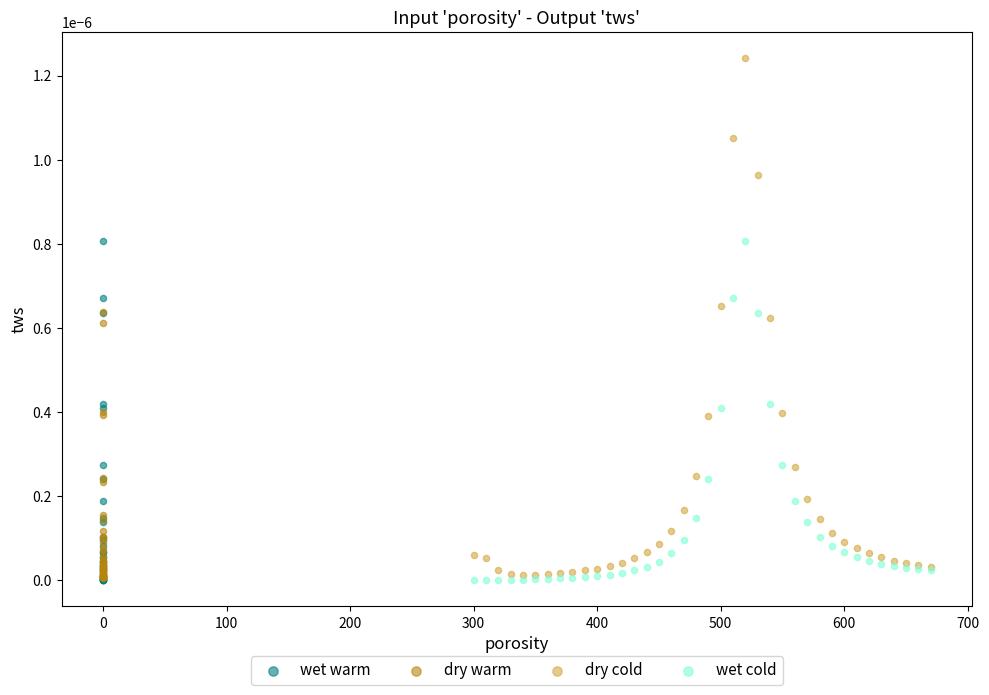

What are all the series names shown in the legend?

wet warm, dry warm, dry cold, wet cold